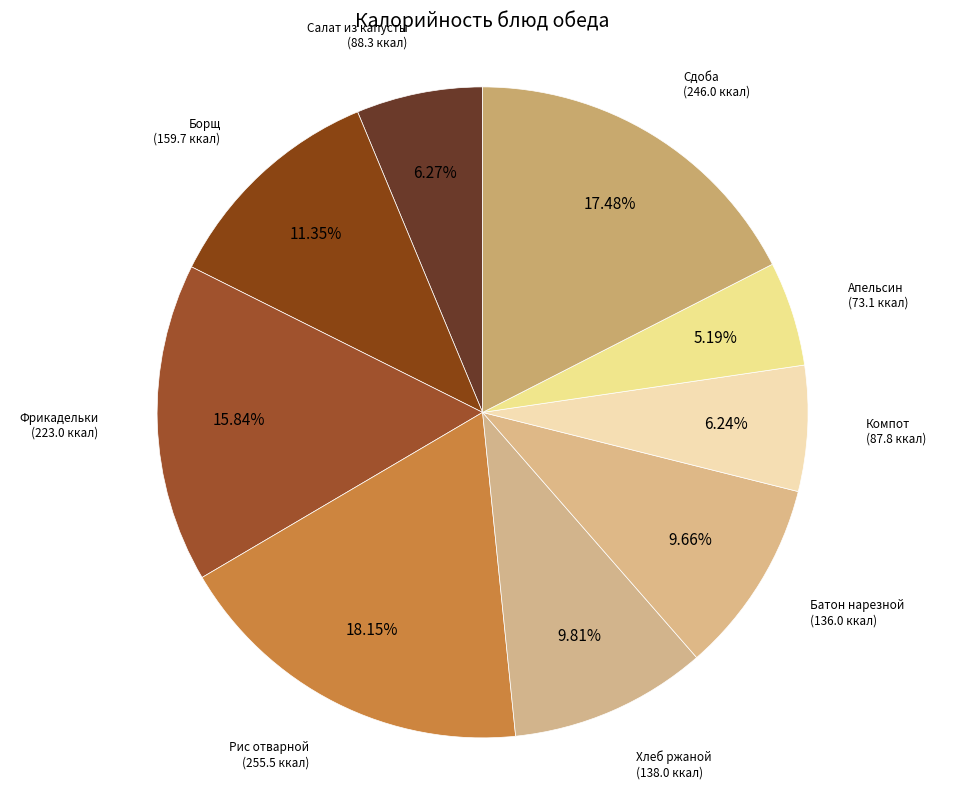

How many slices are in this pie chart?

9